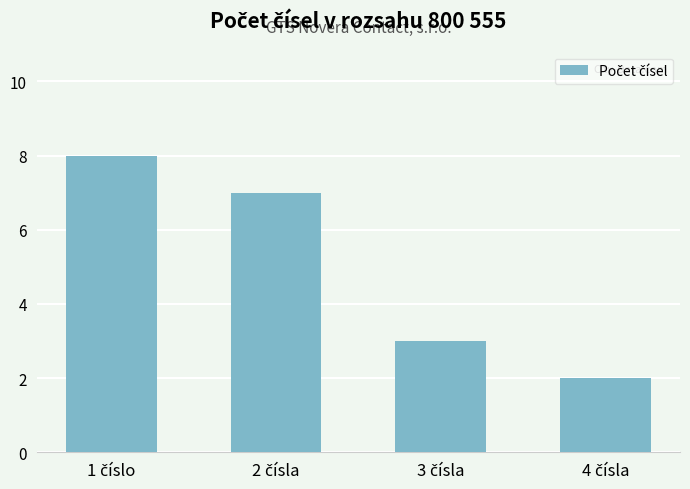

What is the sum of all values?

20